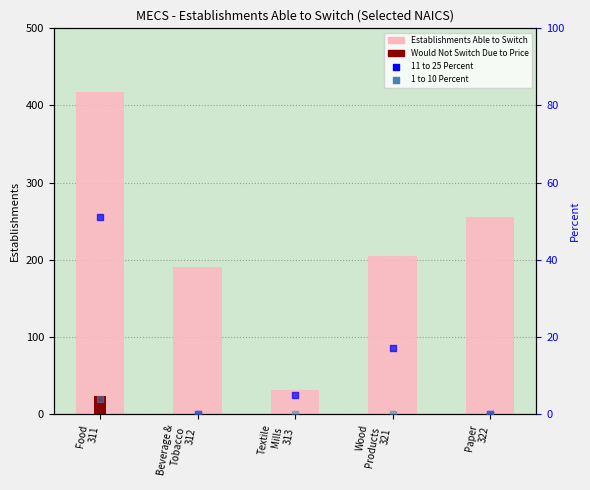

At how many categories does at least one series exceed 125?

4